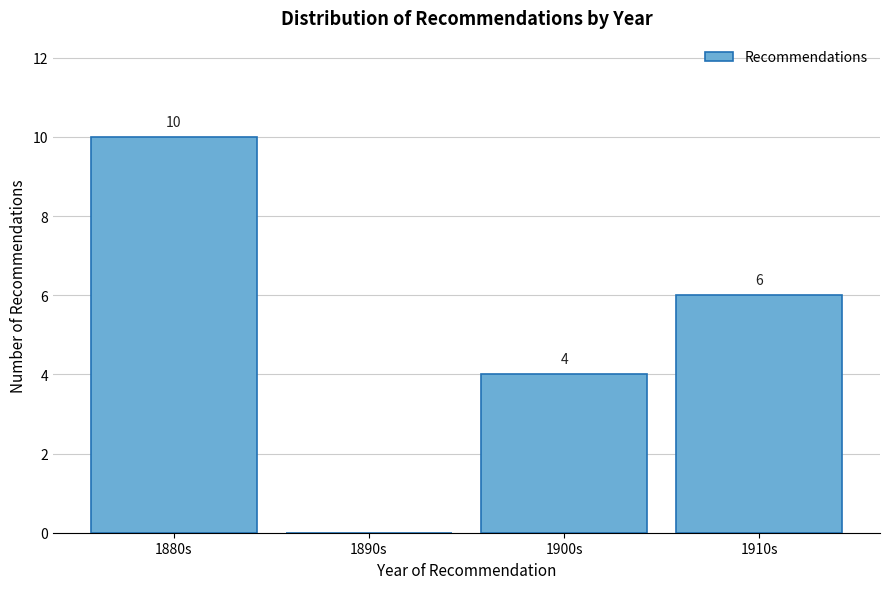

Reading left to right, what are all the values shown in this chart?

1880s=10	1890s=0	1900s=4	1910s=6